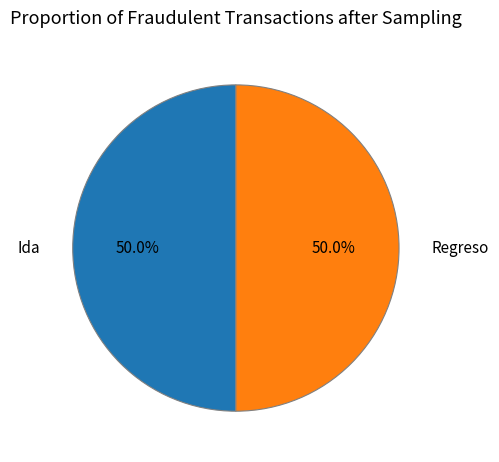

What is the ratio of the value at Regreso to the value at Ida?

1.0